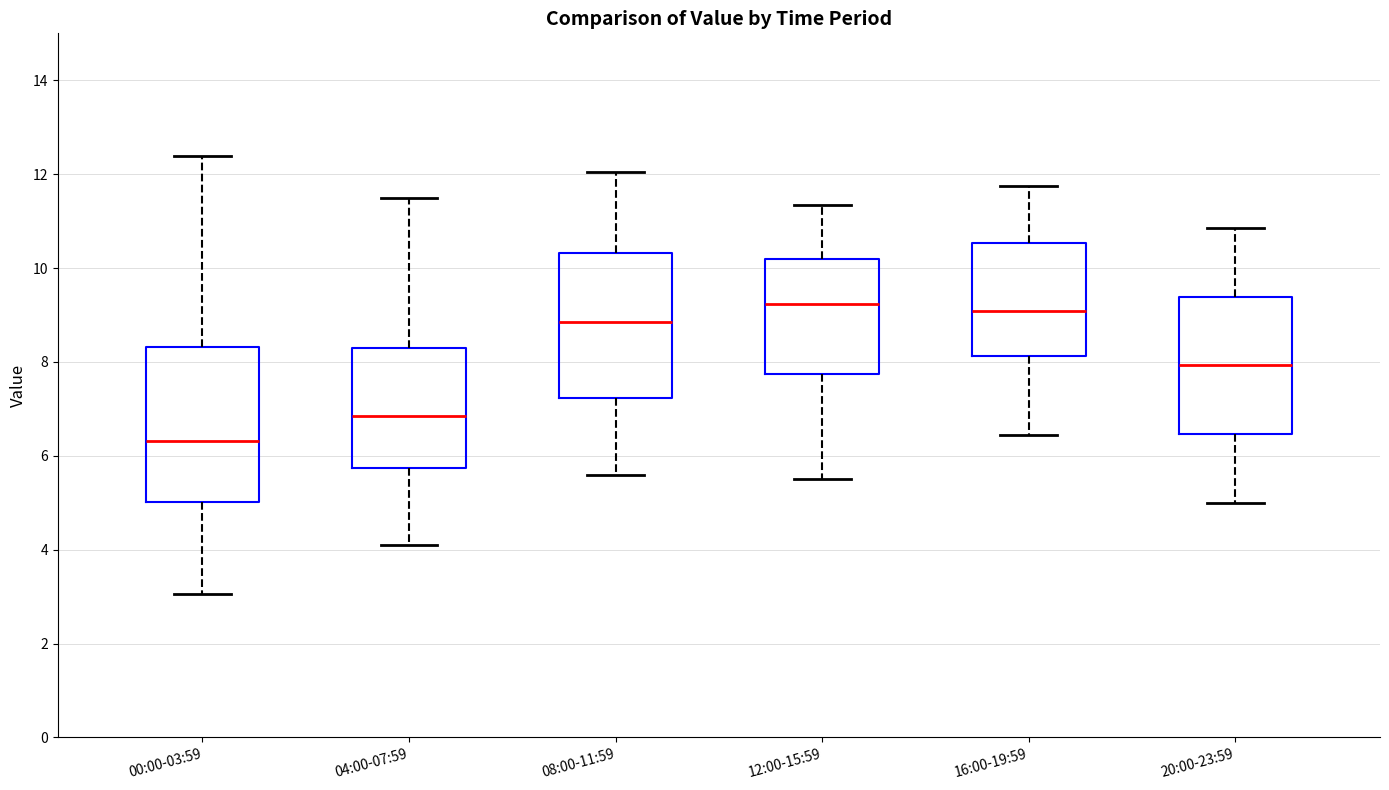

Reading left to right, transcribe this box plot: for each box, give where its median line is, the range the box spans, and where its two whiskers end, as read against the y-axis. The values are not printed on the chart, so give them approximately, as read against the axis.

00:00-03:59: median 6.4, box 5.0 to 8.4, whiskers 3.0 to 12.4
04:00-07:59: median 6.8, box 5.8 to 8.2, whiskers 4.2 to 11.6
08:00-11:59: median 8.8, box 7.2 to 10.4, whiskers 5.6 to 12.0
12:00-15:59: median 9.2, box 7.8 to 10.2, whiskers 5.6 to 11.4
16:00-19:59: median 9.0, box 8.2 to 10.6, whiskers 6.4 to 11.8
20:00-23:59: median 8.0, box 6.4 to 9.4, whiskers 5.0 to 10.8